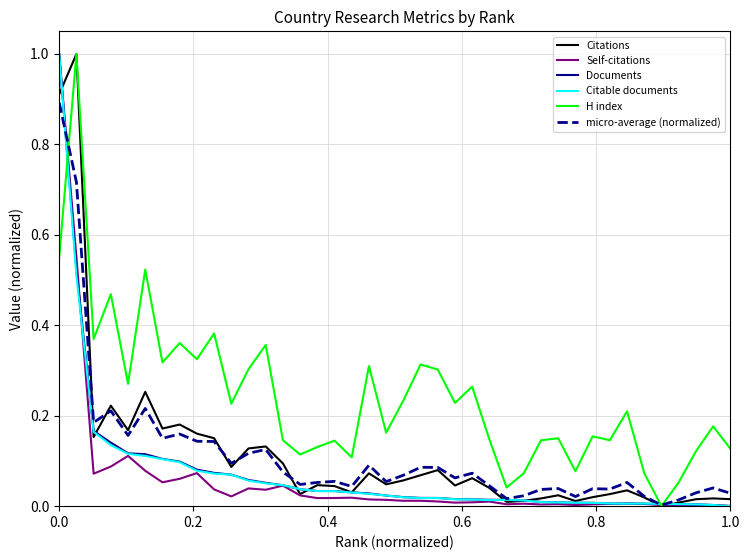

Which series has the largest total across all categories?

H index